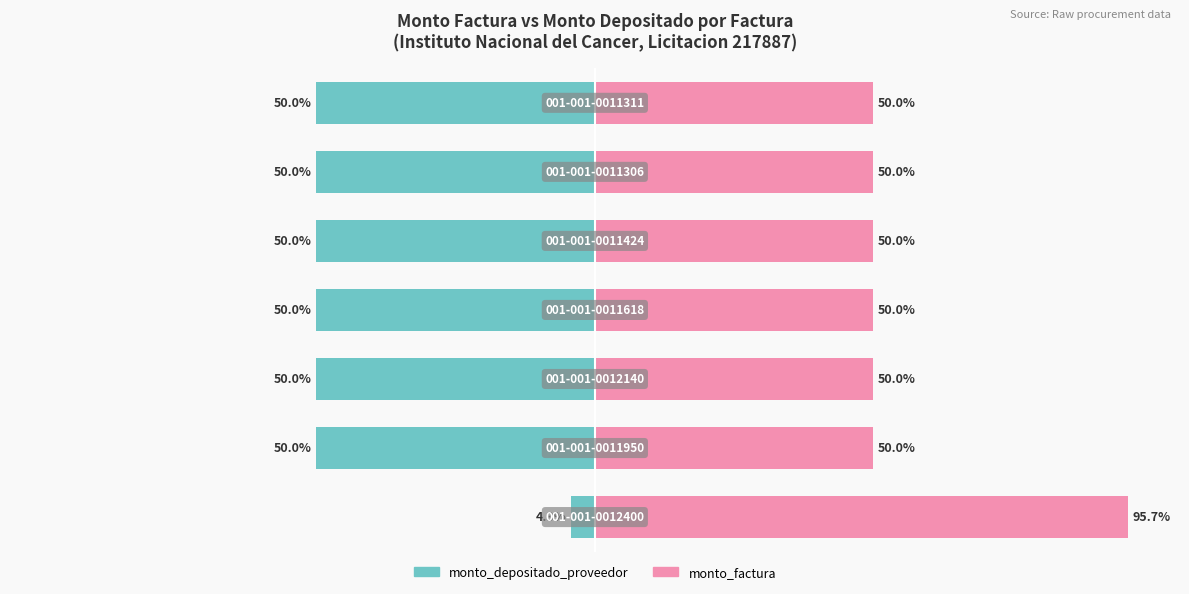

What is the highest value of the monto_depositado_proveedor series?

-4.3